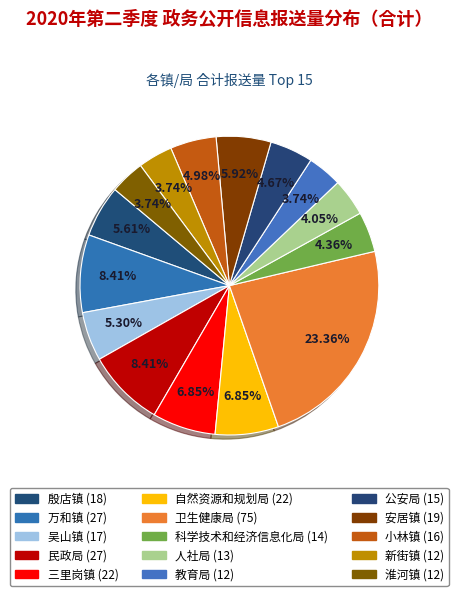

Which slice is the smallest?

教育局